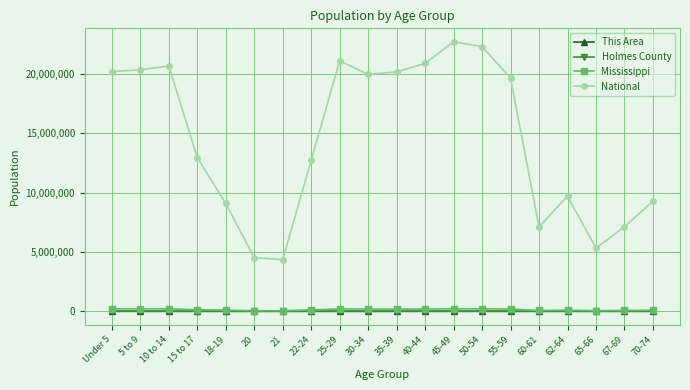

True or false: National and Holmes County intersect in this chart.

False